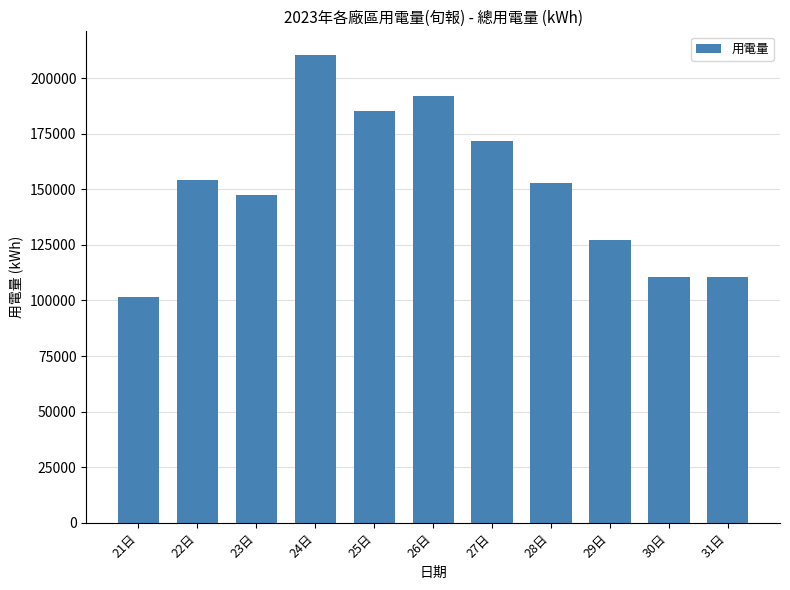

What is the sum of all values?

1663049.1